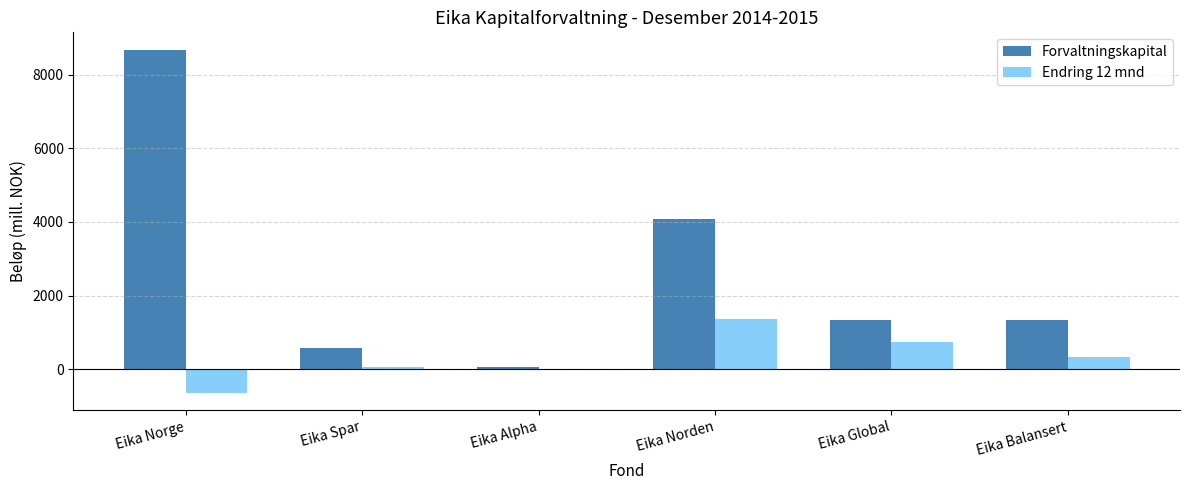

What is the total value across all series at Eika Balansert?

1677